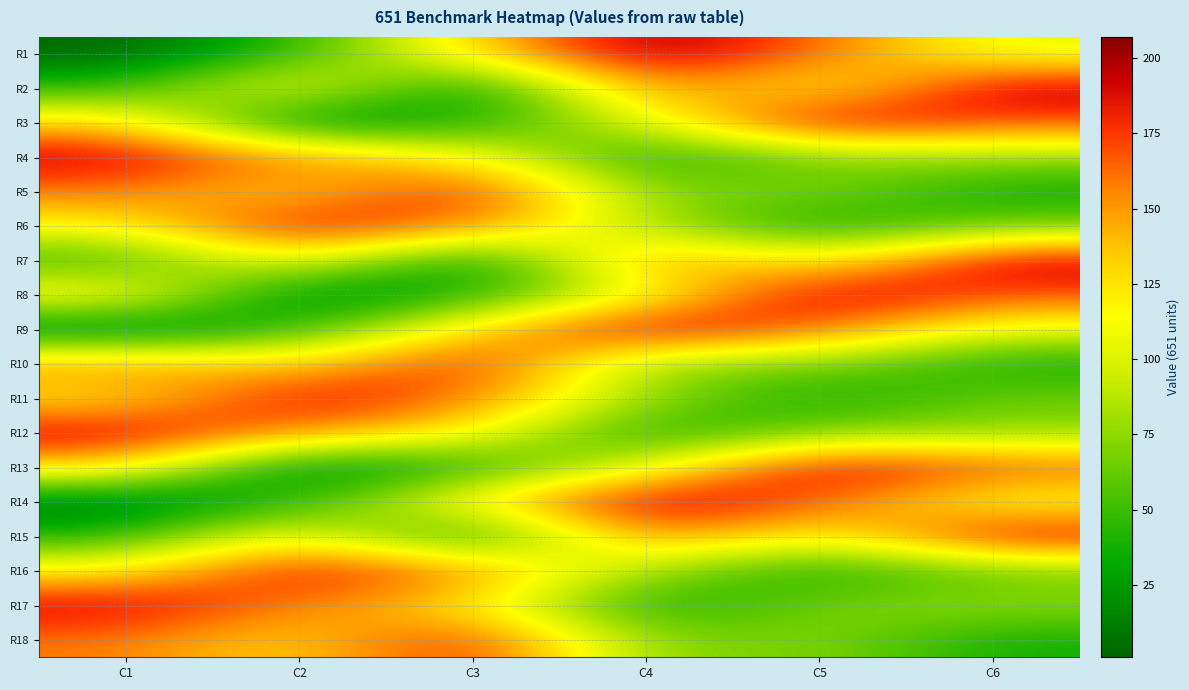

Which label corresponds to the largest value in the chart?

C4